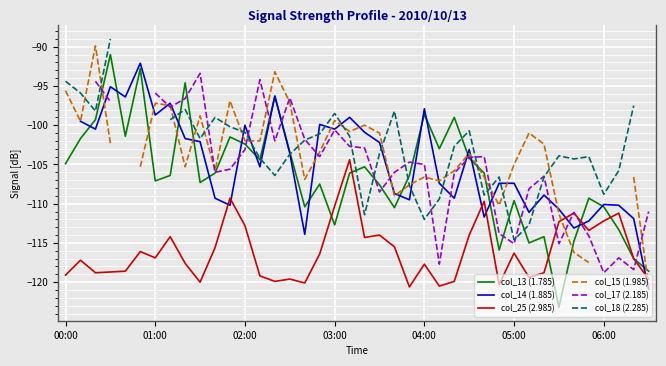

The value of col_18 (2.285) at 34 is -104.3. True or false?

True